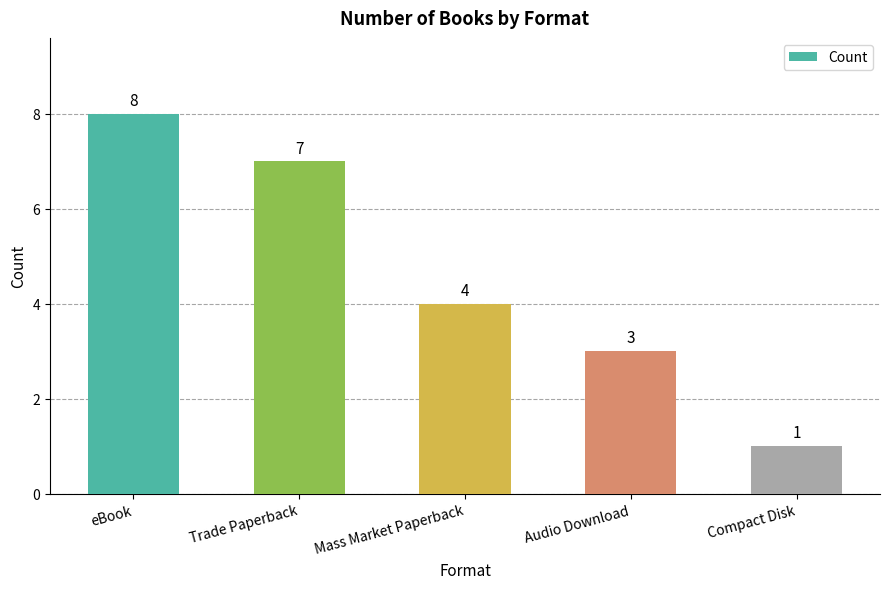

What is the value of the 5th bar from the left?

1